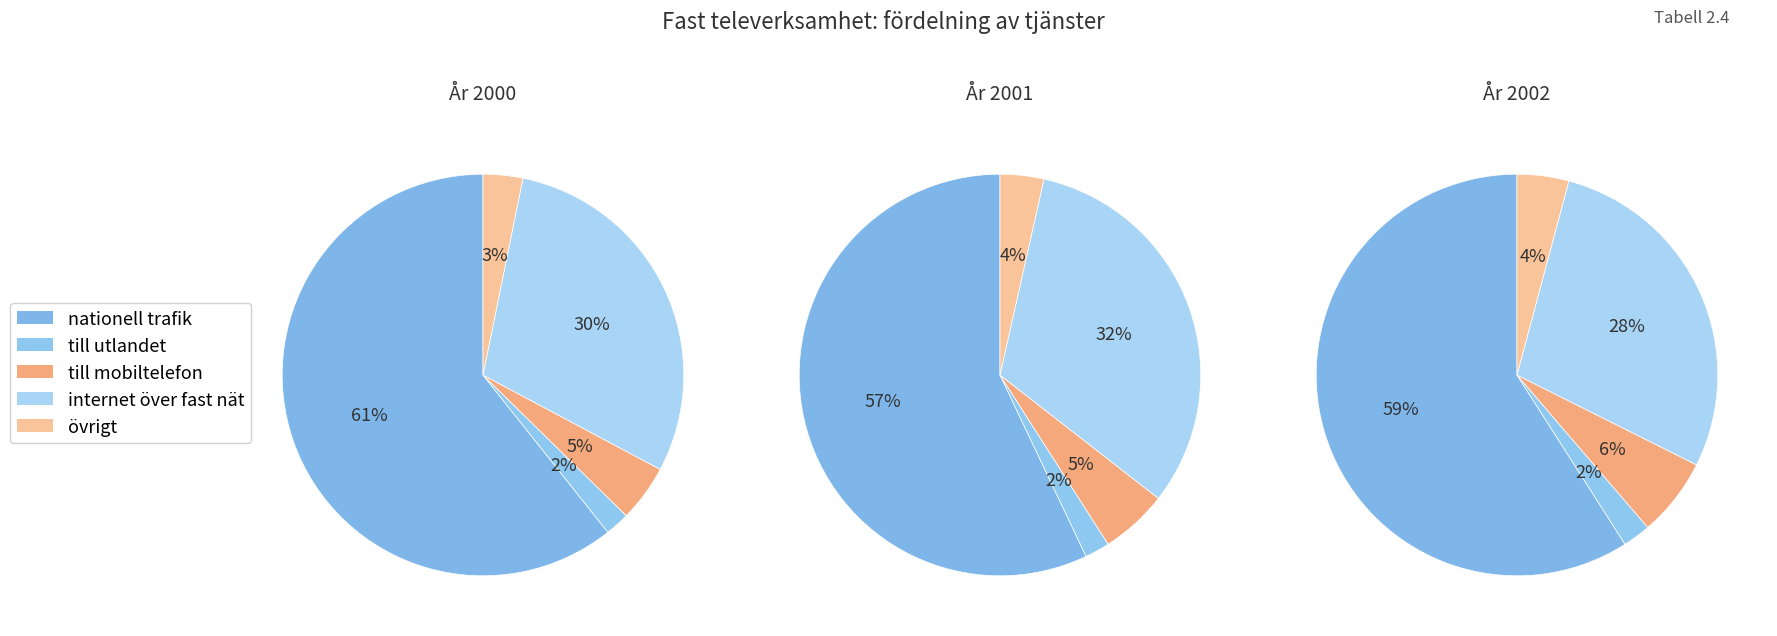

Count the number of slices in the pie.

5